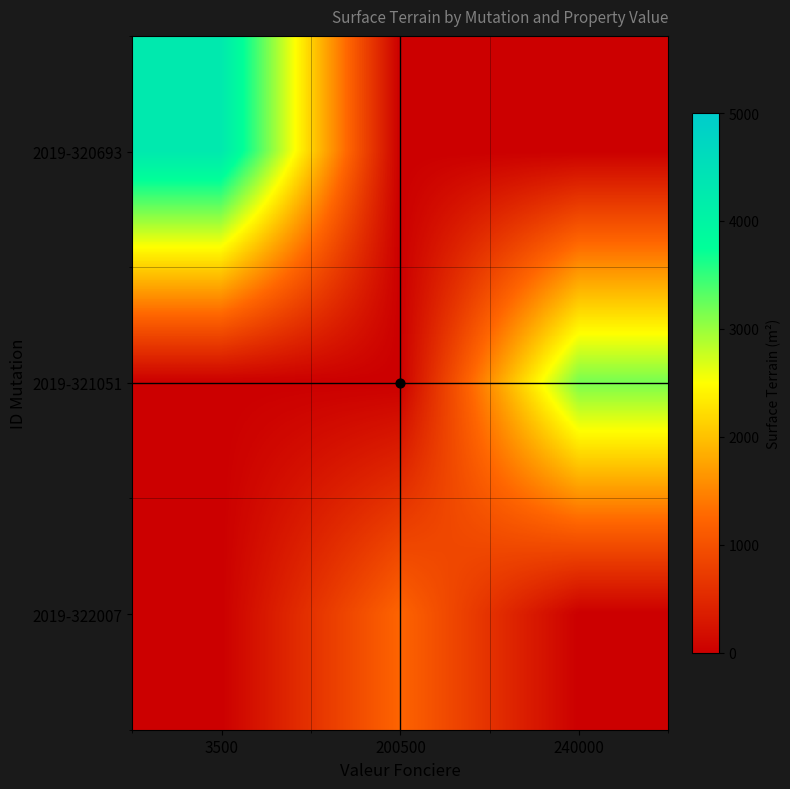

Rank the series by their maximum value, from highest to lowest.

2019-320693, 2019-321051, 2019-322007